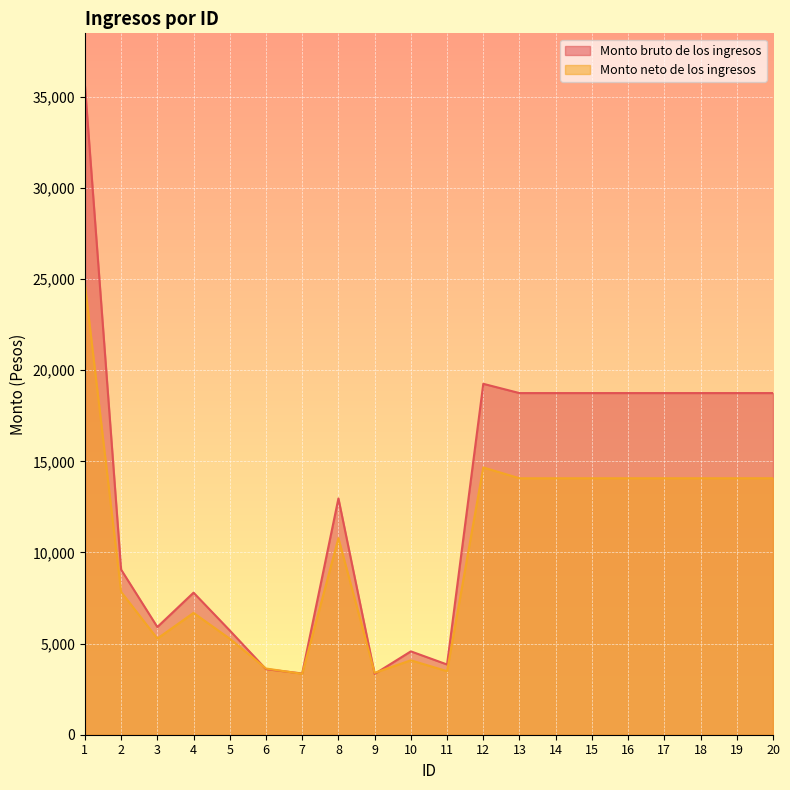

In Monto neto de los ingresos, how many points are lower than both neighbors (excluding endpoints)?

4